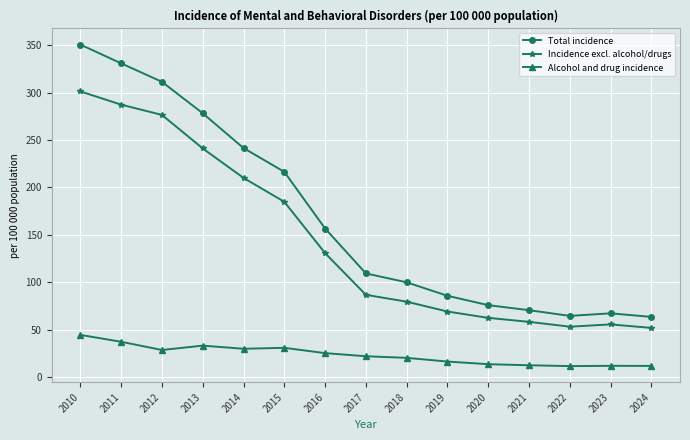

At which label does Total incidence first exceed 109?

2010